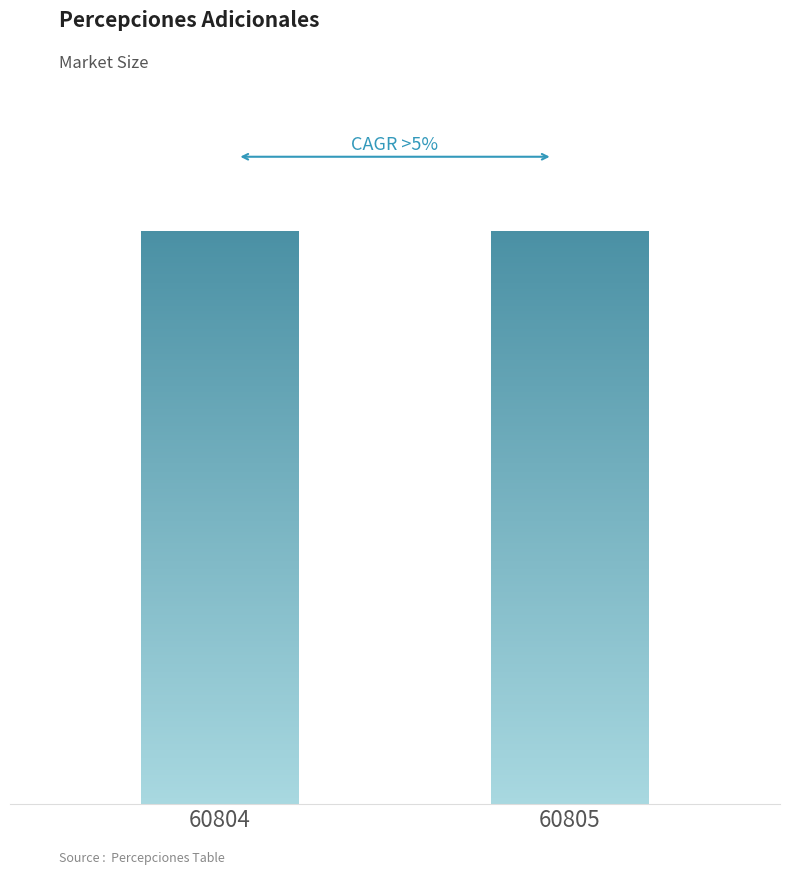

What is the difference between the values at 60804 and 60805?

1